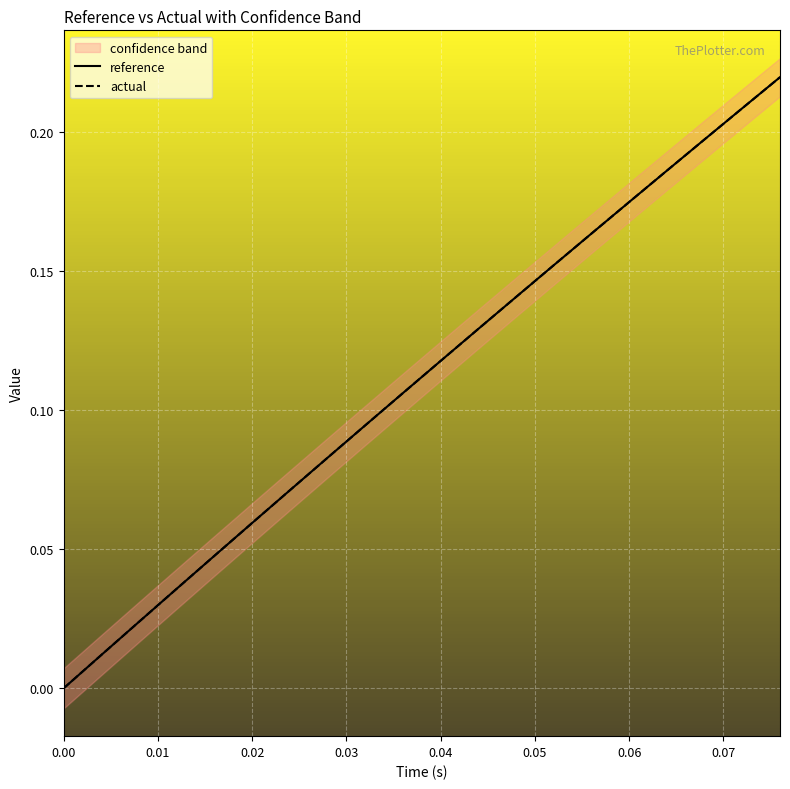

What is the maximum value for actual?

0.2